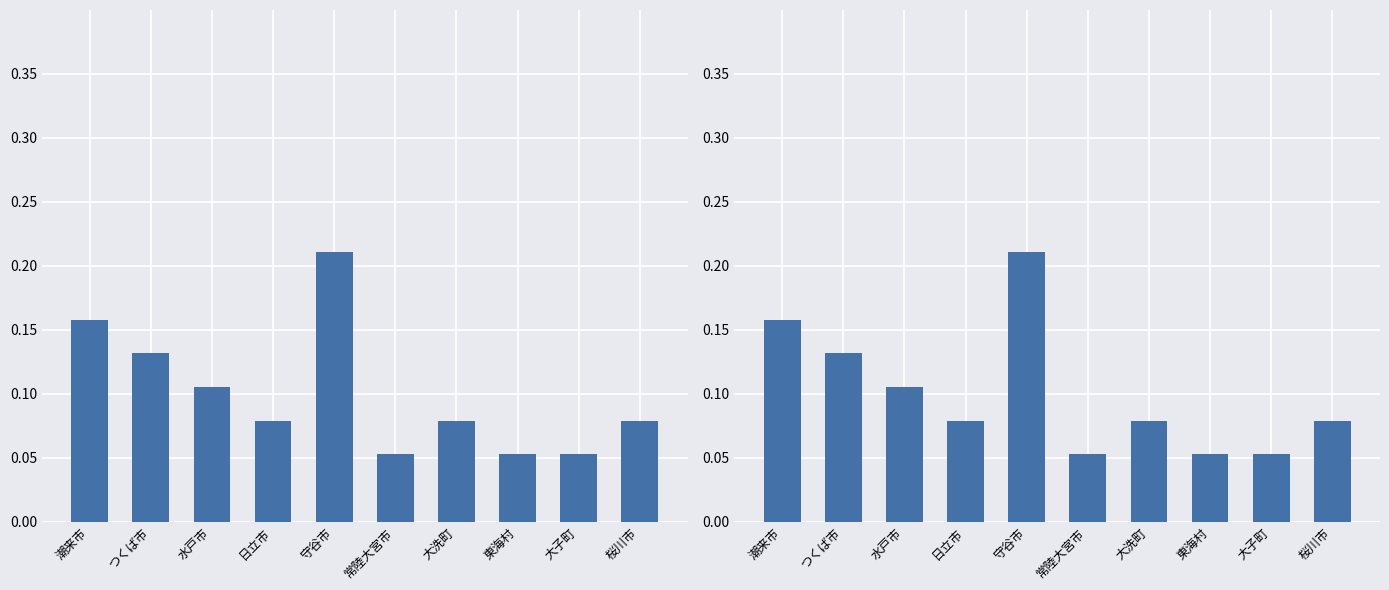

What is the value of the 6th bar from the left?

0.1